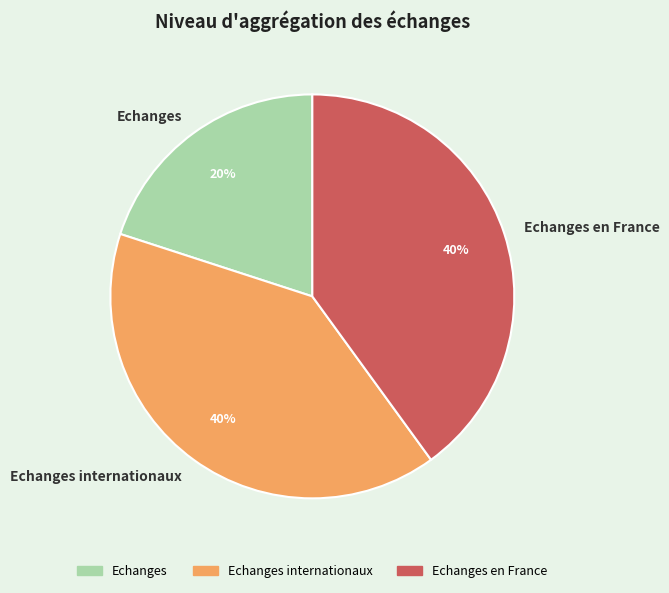

Which category has the smallest portion of the pie?

Echanges